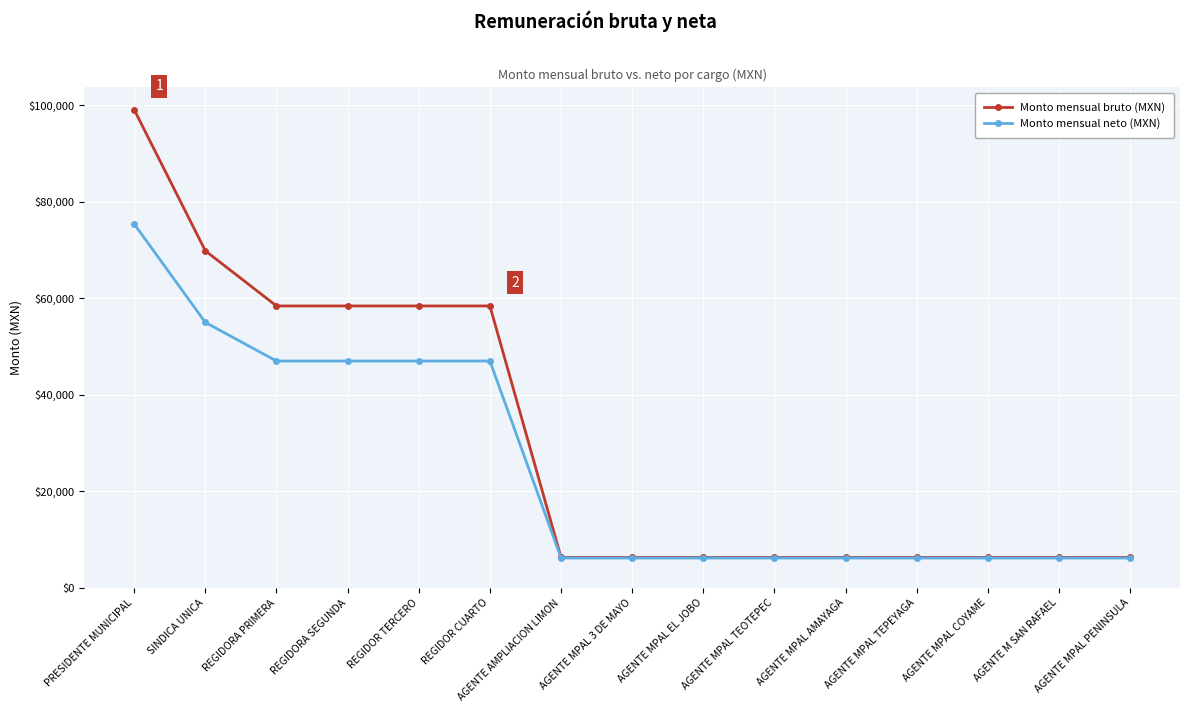

Which series has the largest range (max minus min)?

Monto mensual bruto (MXN)